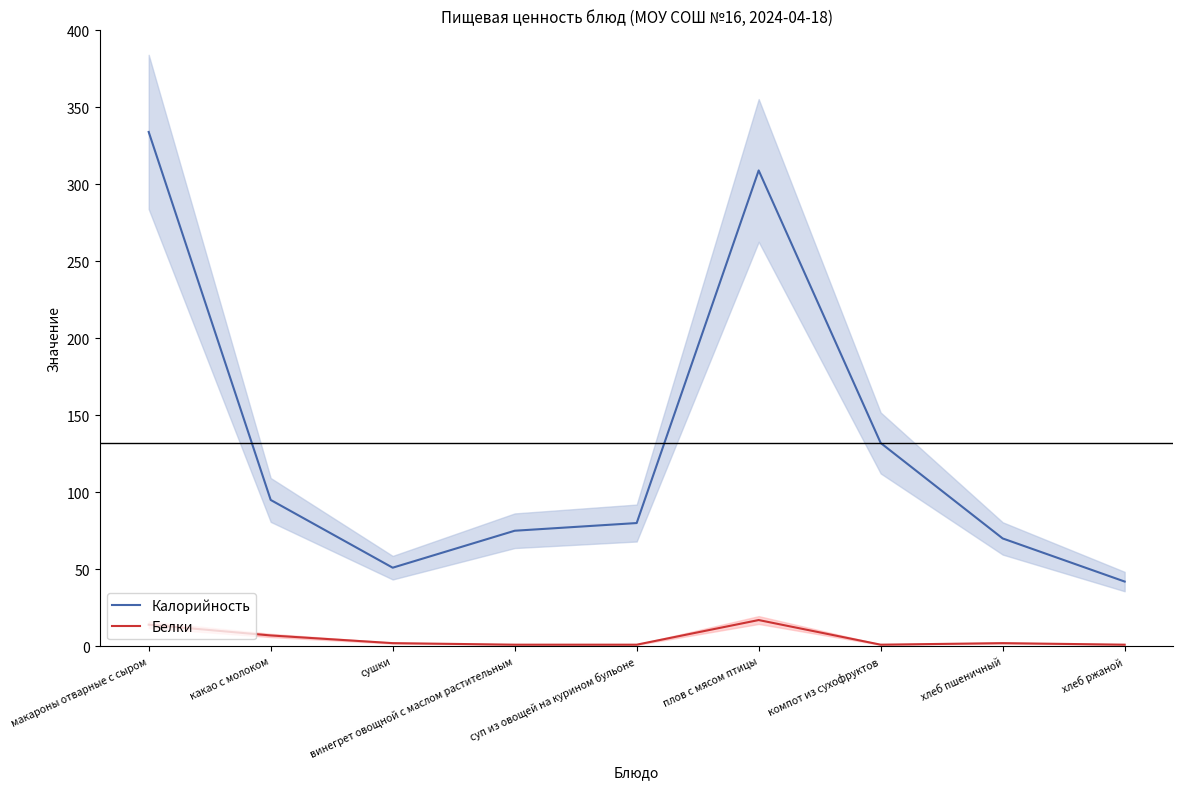

How many data points does each series have?

9